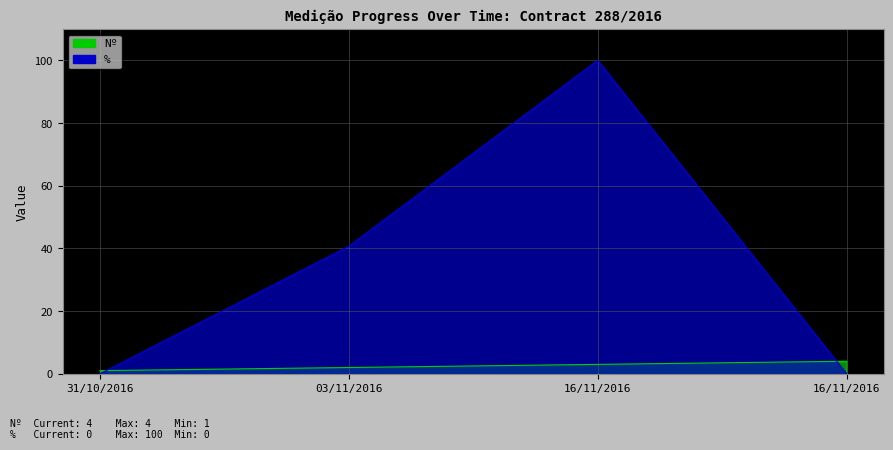

At how many categories does at least one series exceed 47?

1